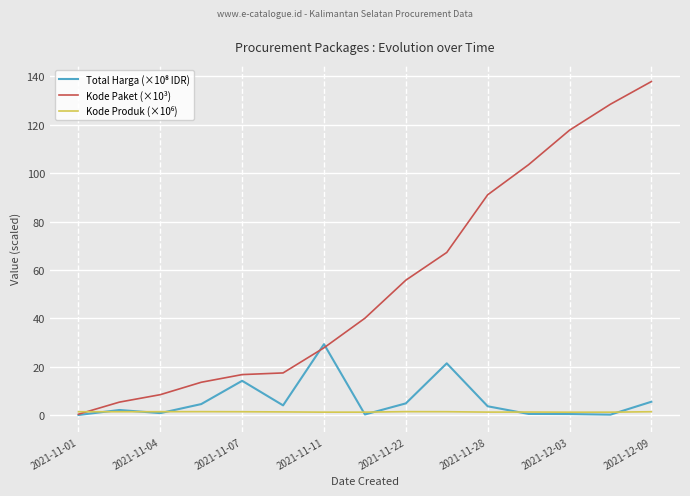

Which series has the largest total across all categories?

Kode Paket (×10³)